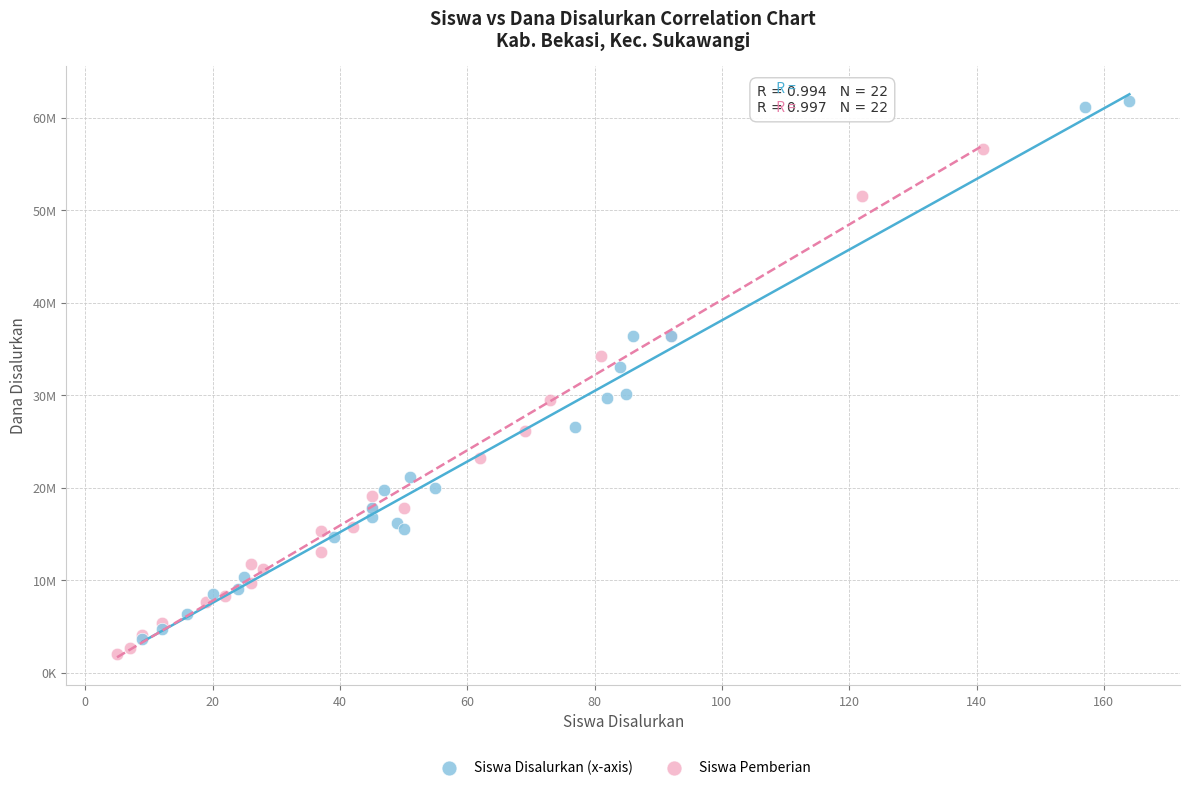

Which series contains the lowest Y value?

Siswa Pemberian